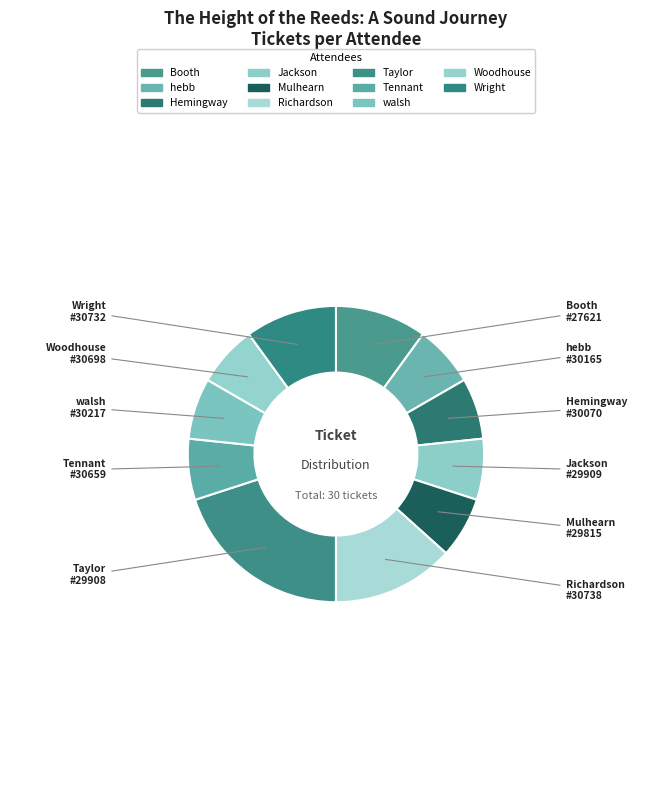

Is the sum of Jackson and Mulhearn greater than half?

No